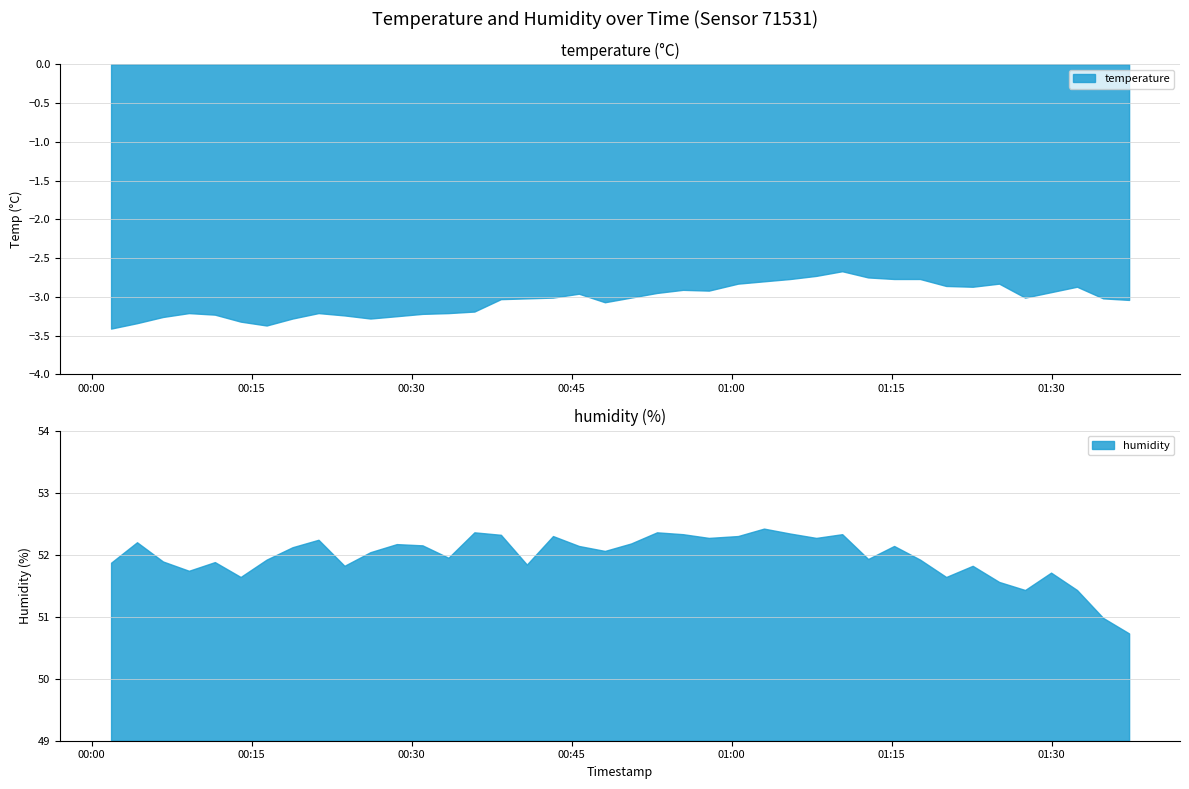

At which category does humidity_band2 reach its first local peak?

1